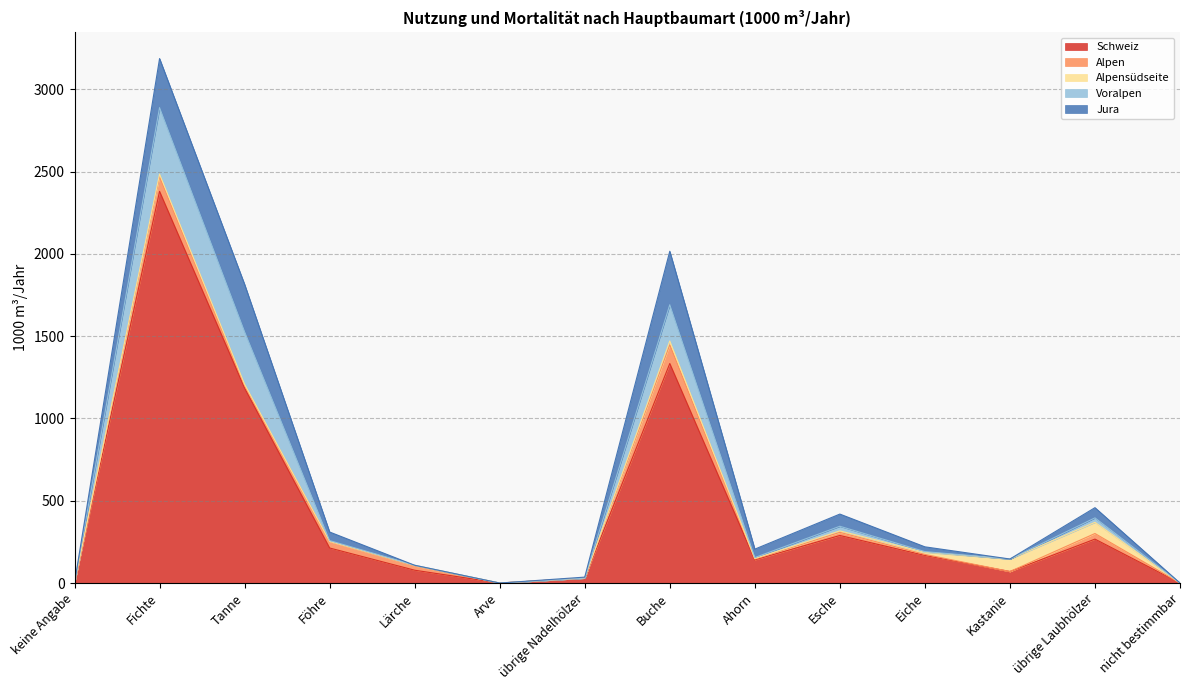

What is the maximum value for Alpensüdseite?

76